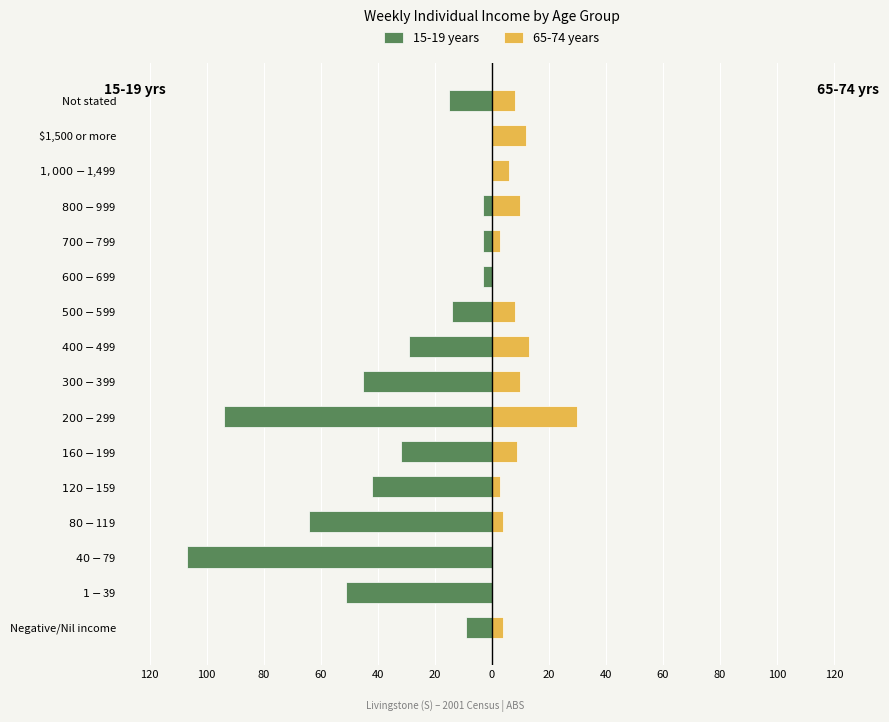

Which series changed the most between $200-$299 and Not stated?

15-19 years